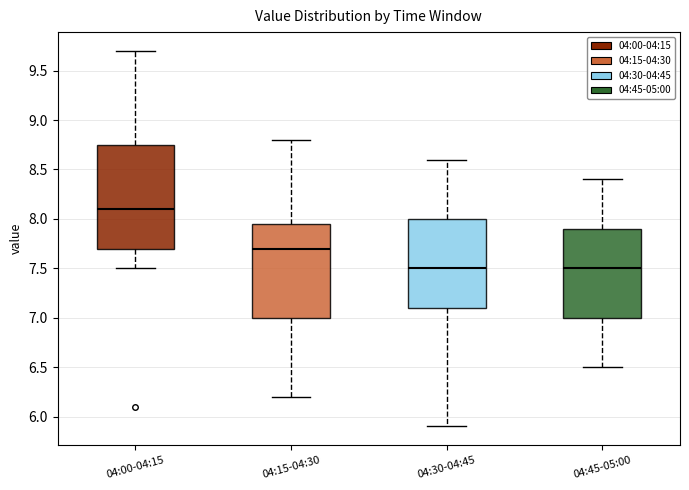

Comparing the boxes themselves (not the whiskers), which one is the tallest?

04:00-04:15